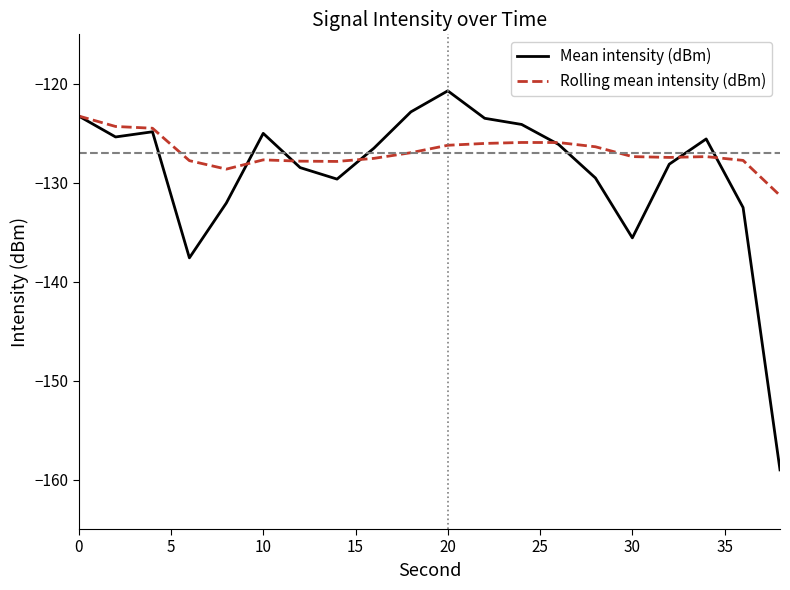

Which series has the largest total across all categories?

Rolling mean intensity (dBm)